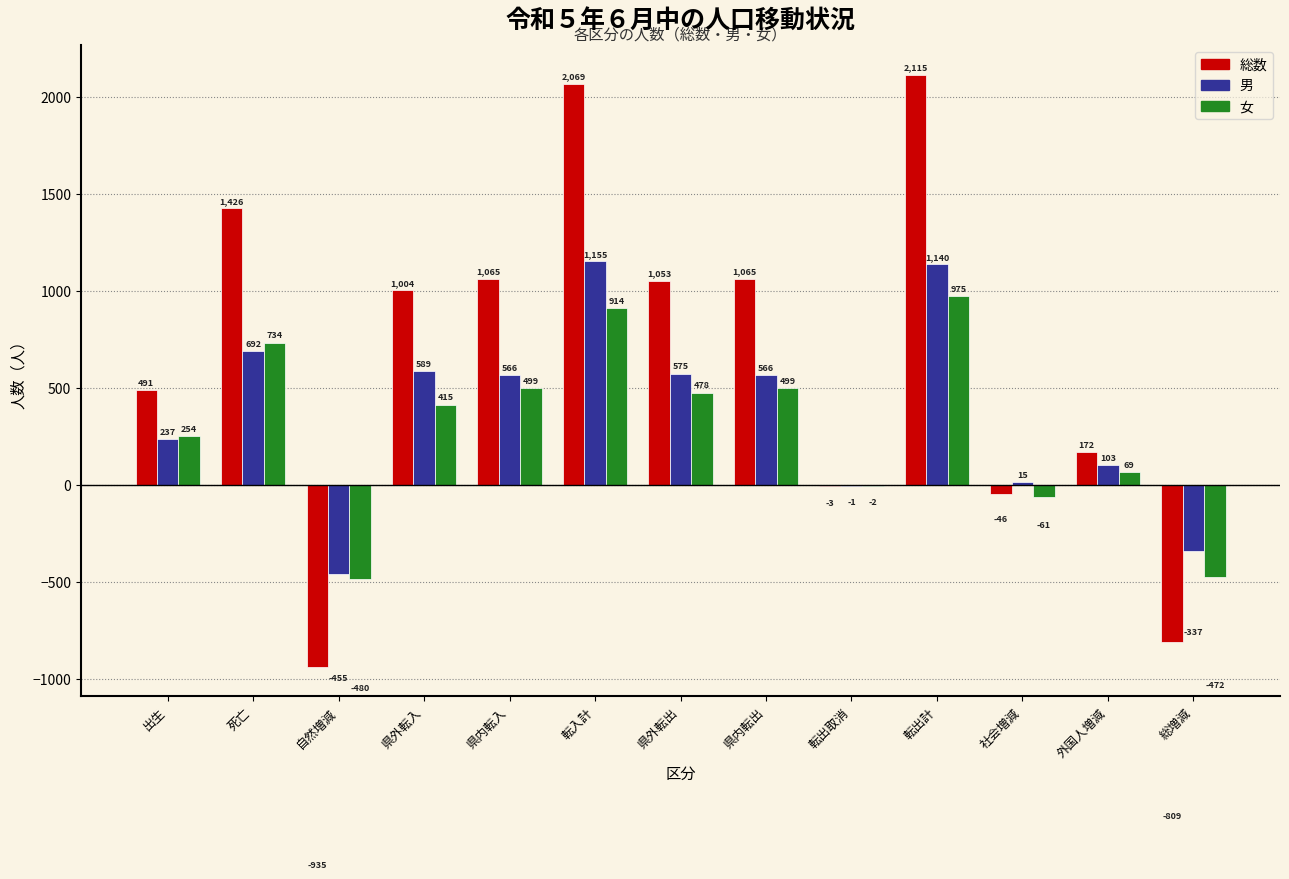

Reading left to right, transcribe all the data shown in this chart.

総数: 出生=491	死亡=1426	自然増減=-935	県外転入=1004	県内転入=1065	転入計=2069	県外転出=1053	県内転出=1065	転出取消=-3	転出計=2115	社会増減=-46	外国人増減=172	総増減=-809
男: 出生=237	死亡=692	自然増減=-455	県外転入=589	県内転入=566	転入計=1155	県外転出=575	県内転出=566	転出取消=-1	転出計=1140	社会増減=15	外国人増減=103	総増減=-337
女: 出生=254	死亡=734	自然増減=-480	県外転入=415	県内転入=499	転入計=914	県外転出=478	県内転出=499	転出取消=-2	転出計=975	社会増減=-61	外国人増減=69	総増減=-472